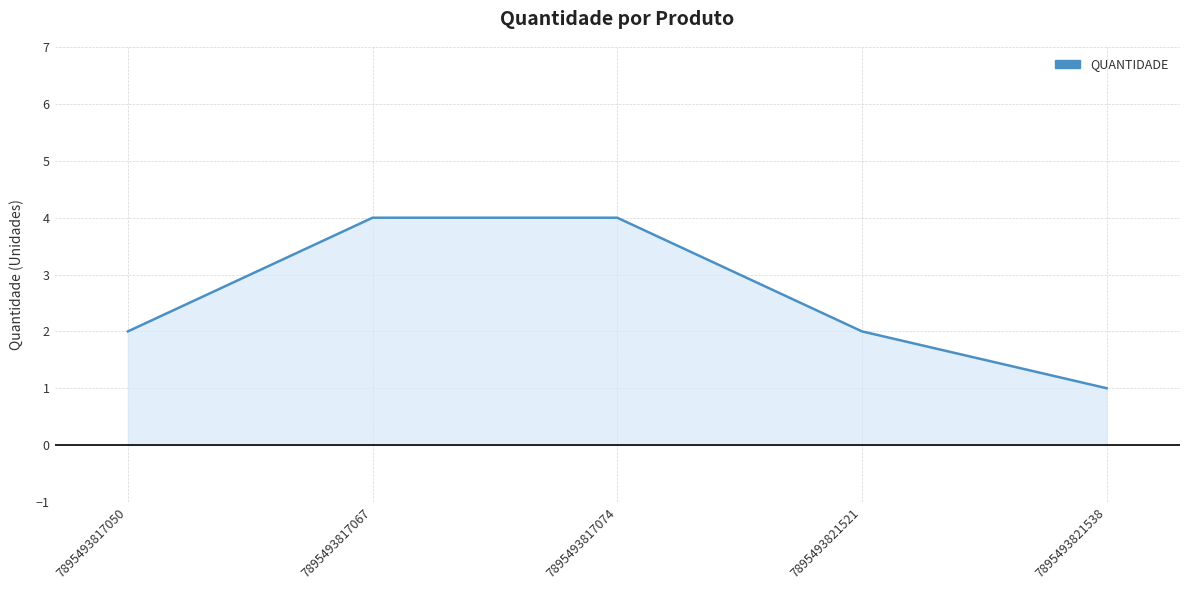

List the labels in order of value, smallest first.

7895493821538, 7895493817050, 7895493821521, 7895493817067, 7895493817074